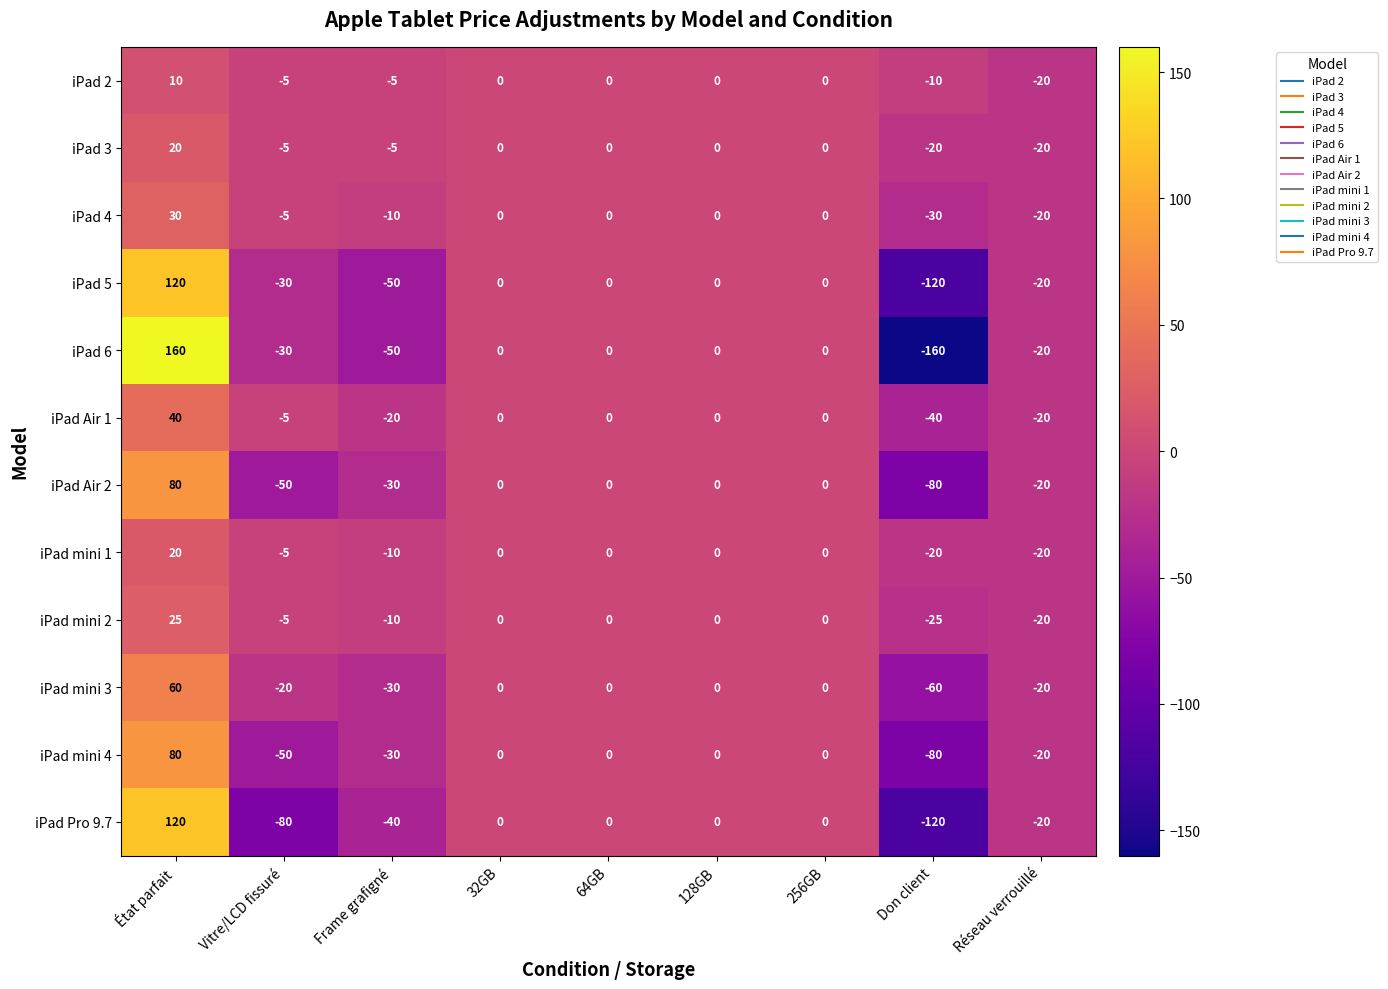

Which series has the widest spread of values?

iPad 6